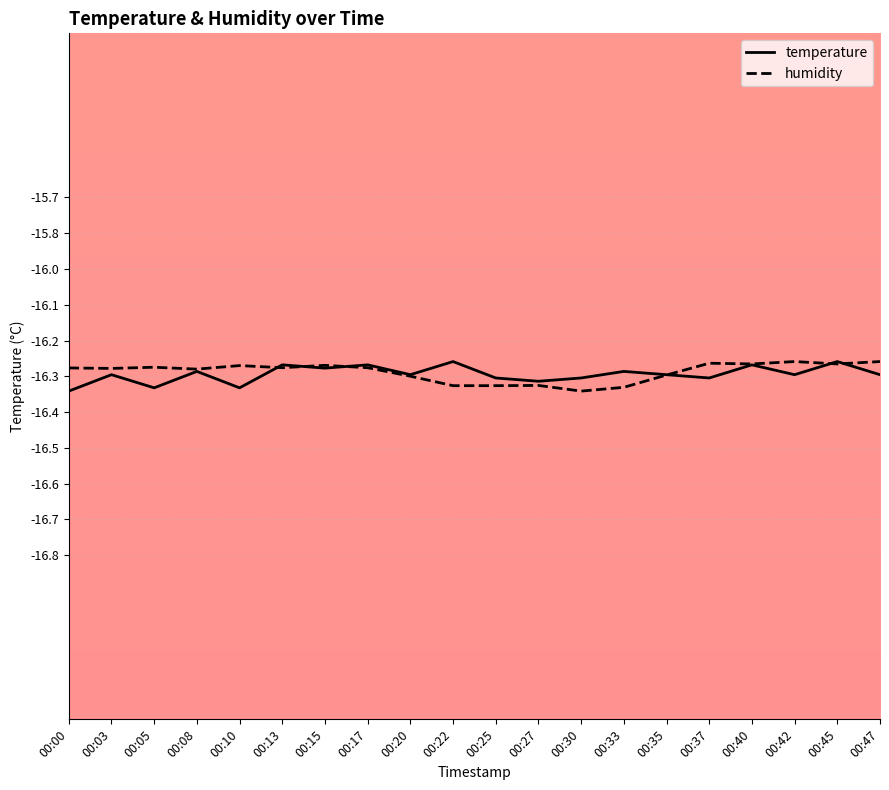

At which category is the sum across all series the highest?

00:45